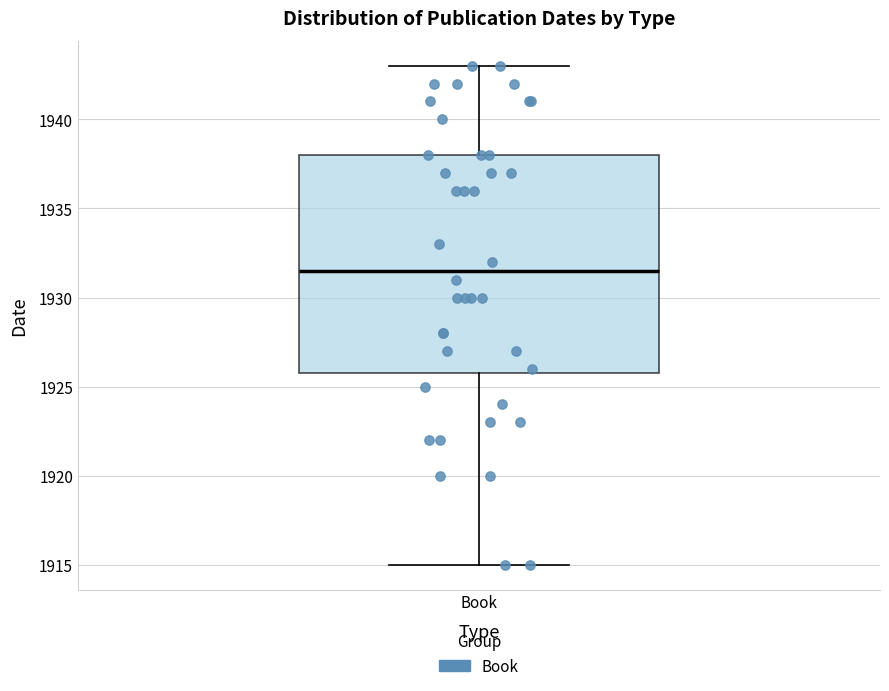

Read this box plot against the y-axis: the position of the median line, the range covered by the box, and the ends of both whiskers. The values are not printed on the chart, so give them approximately, as read against the axis.

median 1931.5, box 1926.0 to 1938.0, whiskers 1915.0 to 1943.0